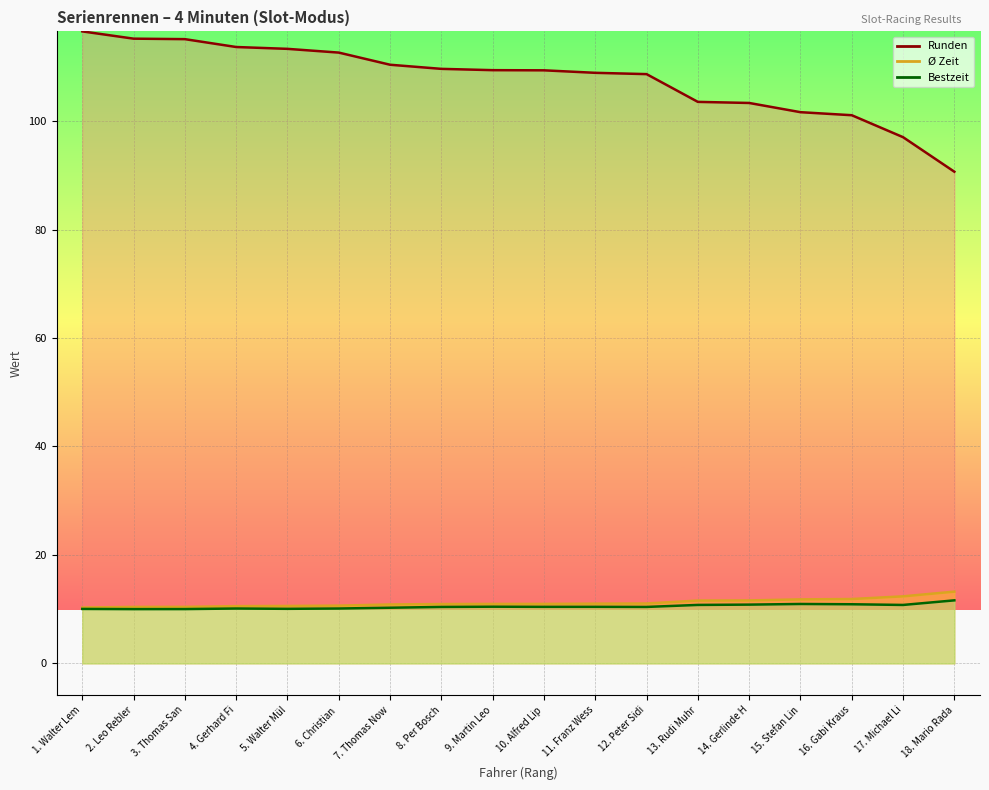

What is the approximate value of Ø at 14. Gerlinde H?

11.6